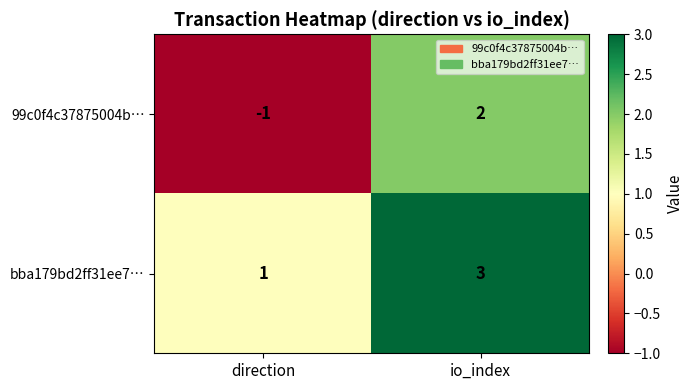

True or false: bba179bd2ff31ee7… has a value of 3 at io_index.

True